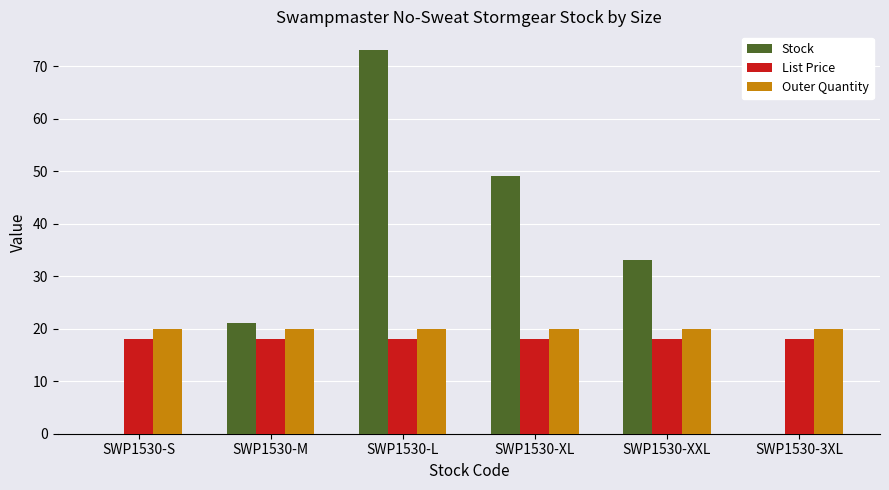

What is the average value of the Stock series?

29.3